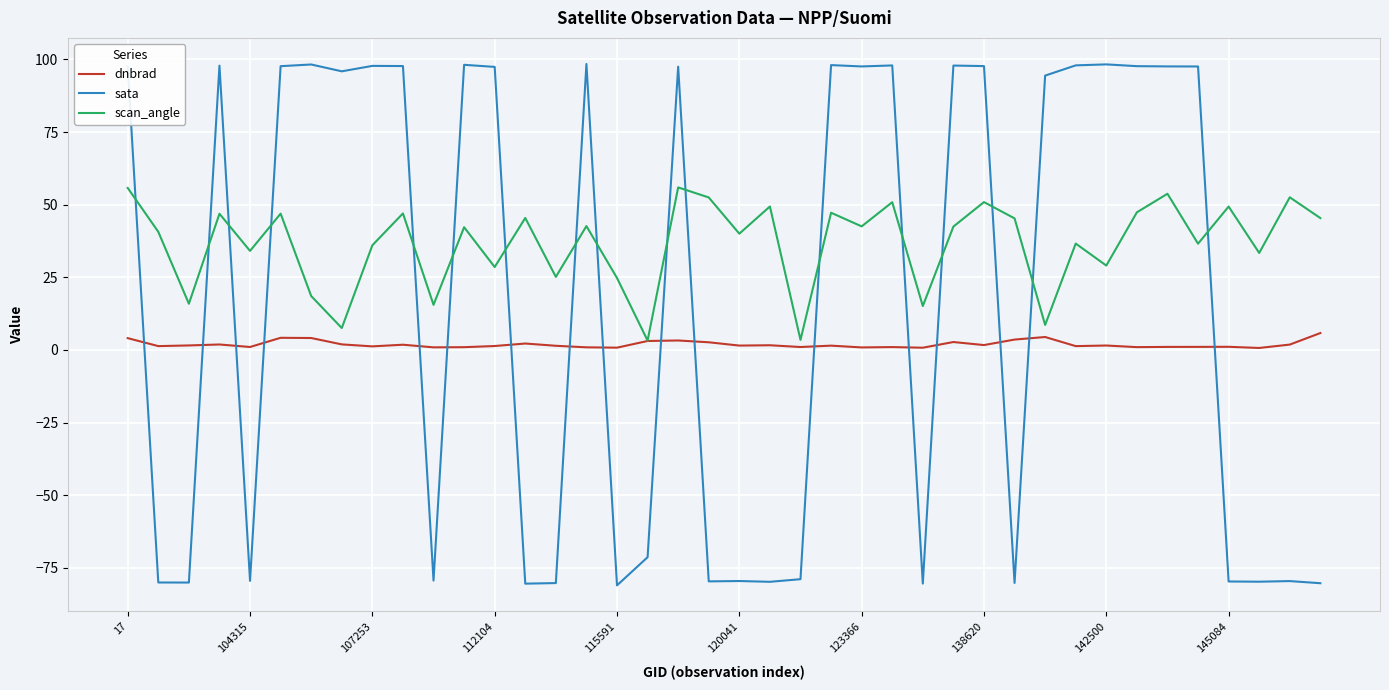

What is the highest value of the sata series?

98.4